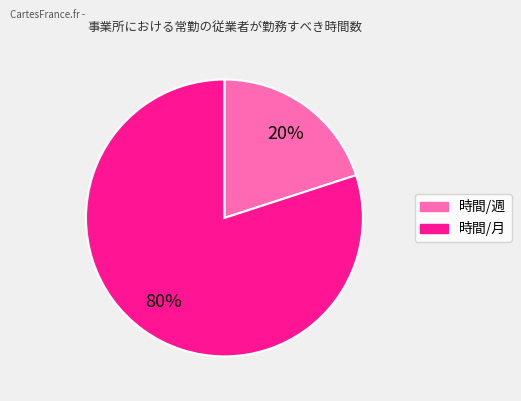

How many slices are in this pie chart?

2